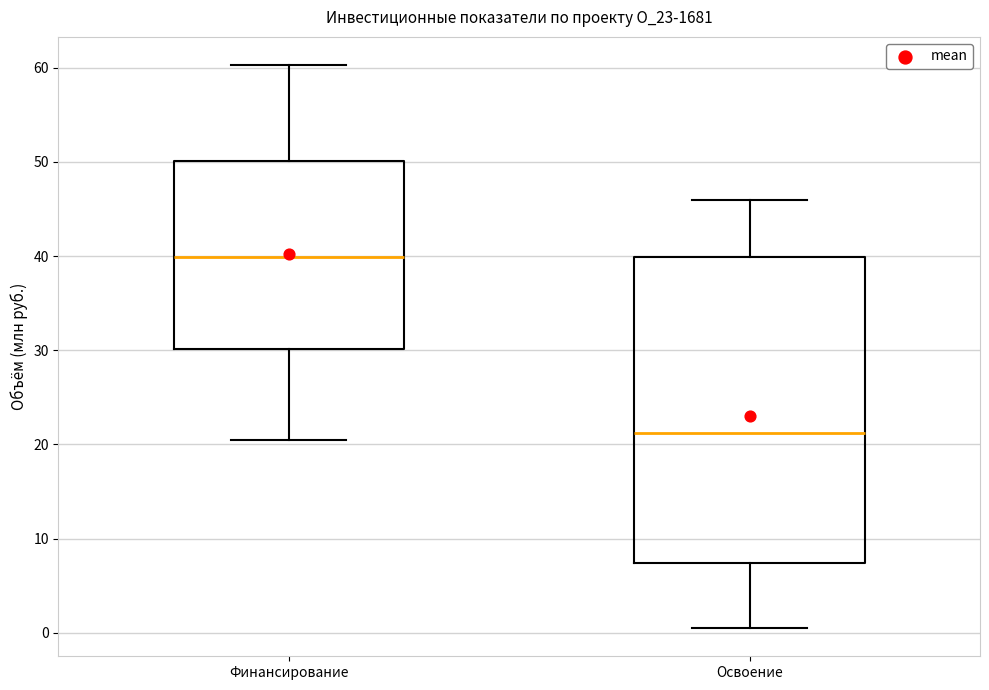

Where is the upper edge of the box for Финансирование on the y-axis? The values are not printed on the chart, so give them approximately, as read against the axis.

50